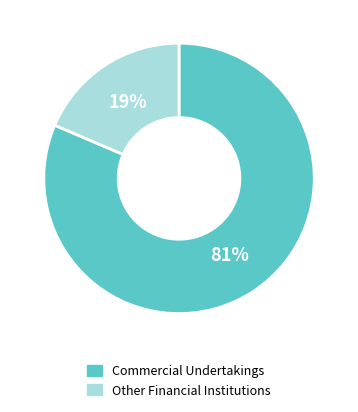

Rank the categories by value from highest to lowest.

Commercial Undertakings, Other Financial Institutions